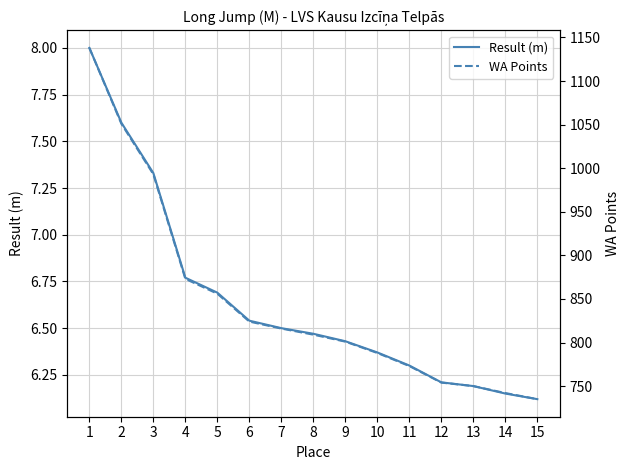

Which series changed the most between 1 and 14?

WA Points